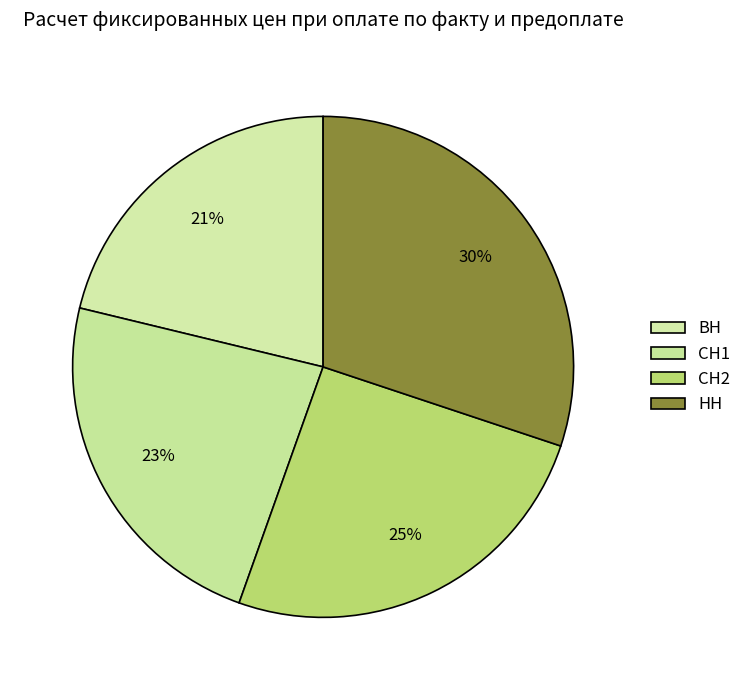

Is it true that ВН is 23% of the pie?

False